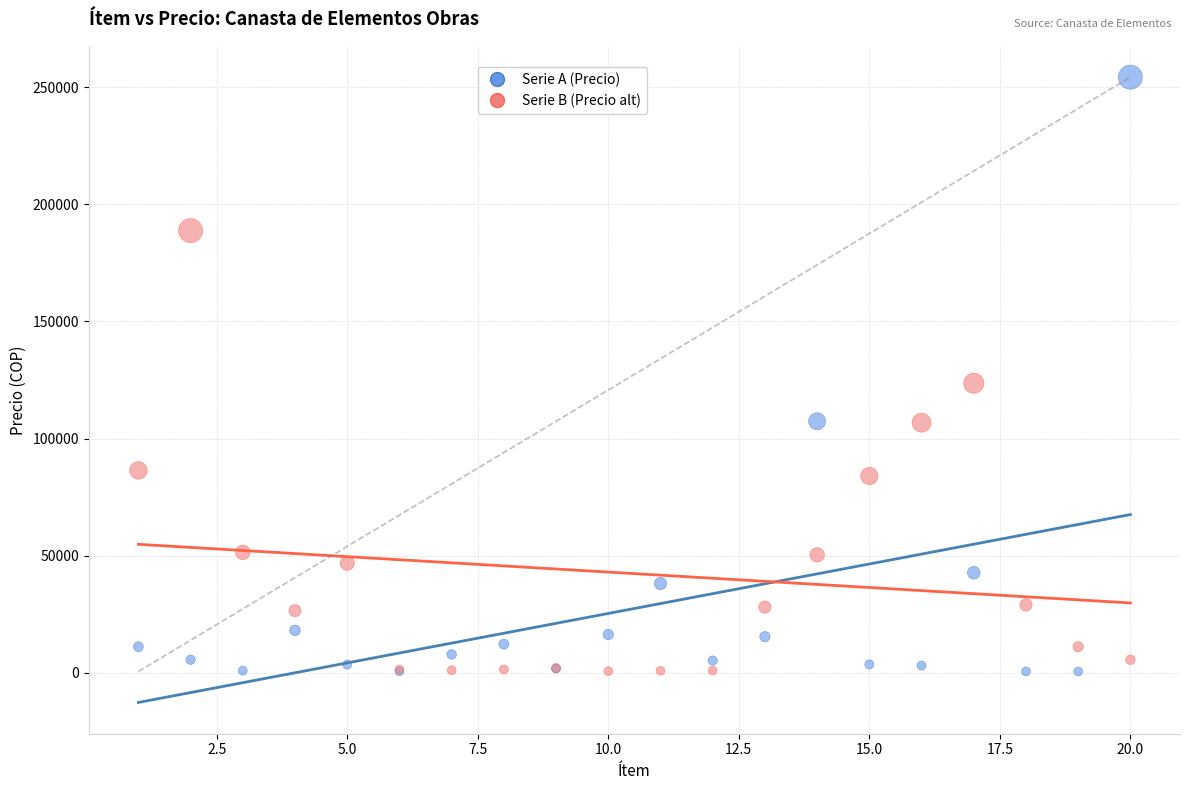

Which series has the widest spread of Y values?

Serie A (Precio)